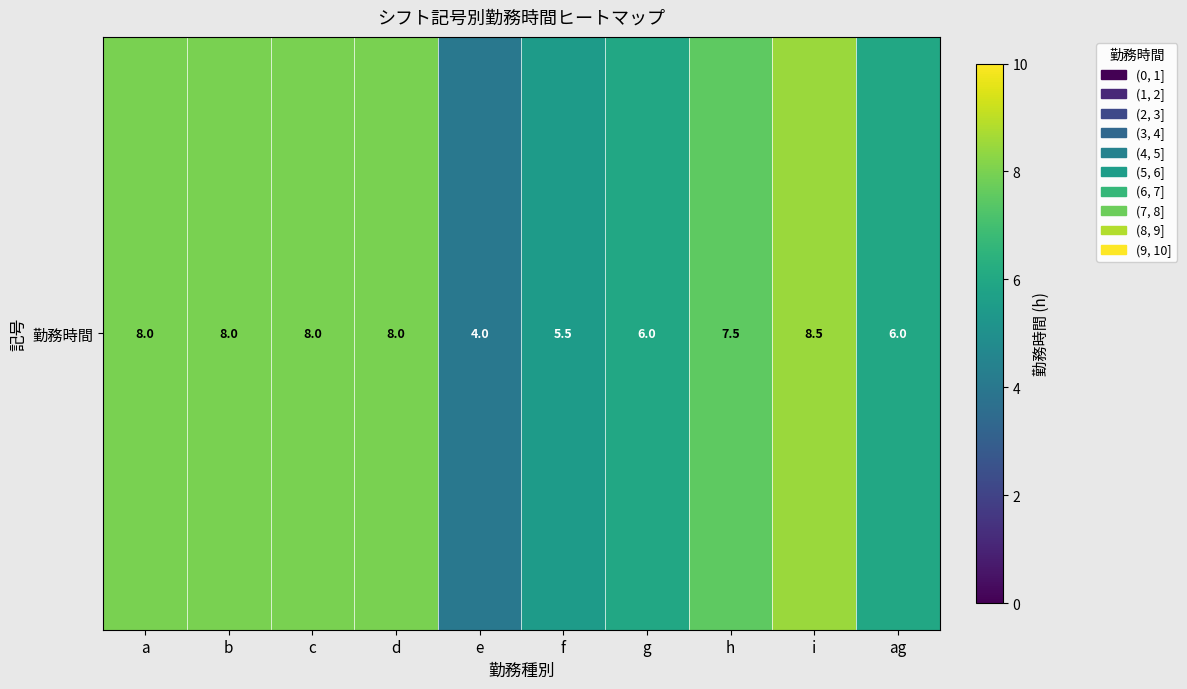

Rank the categories by value from lowest to highest.

e, f, g, ag, h, a, b, c, d, i